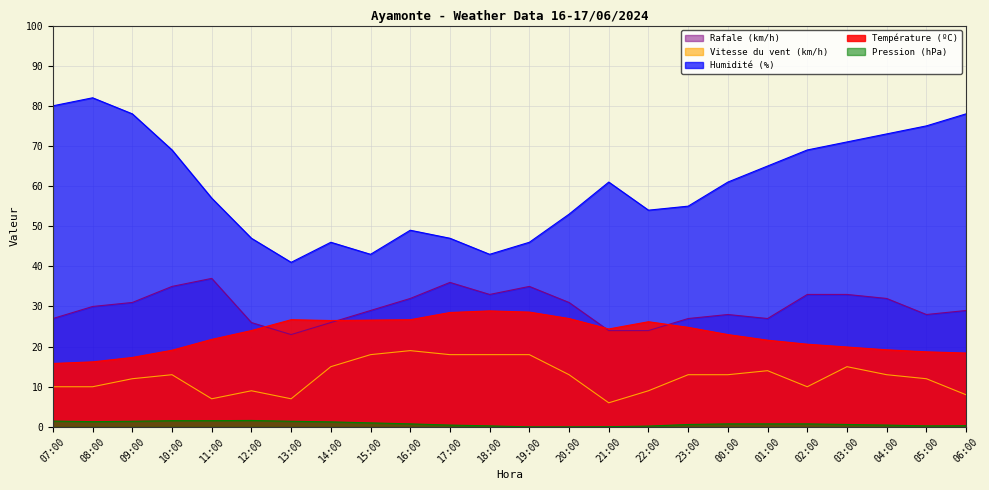

What value does the Vitesse du vent (km/h) series have at 09:00?

12.0